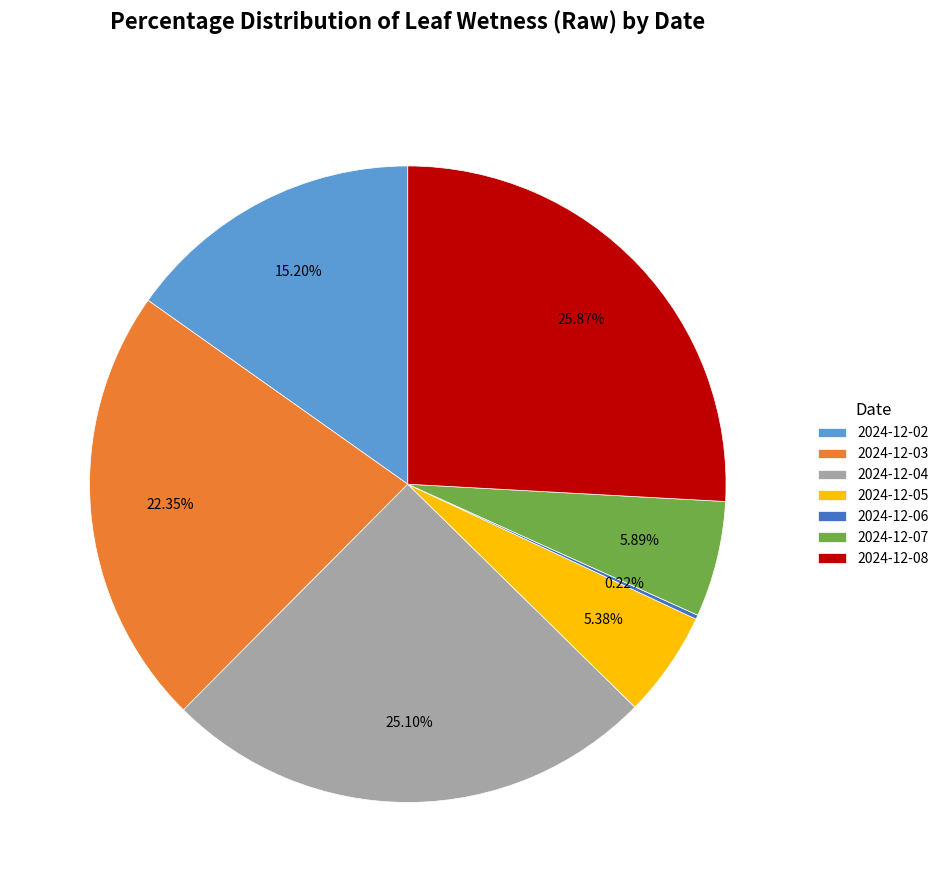

Between 2024-12-03 and 2024-12-04, which is larger?

2024-12-04